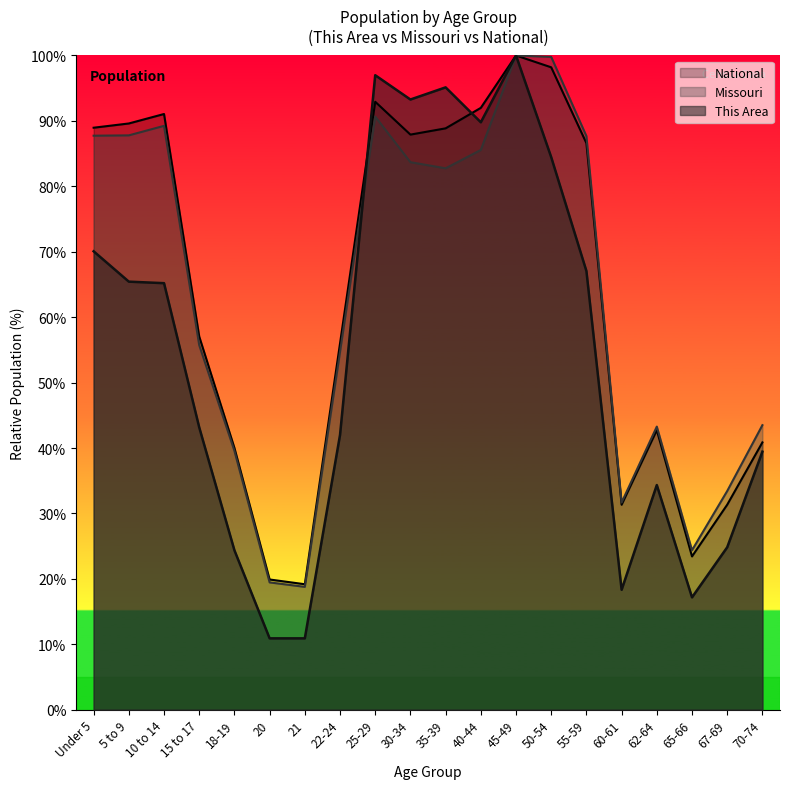

Which series has the widest spread of values?

This Area